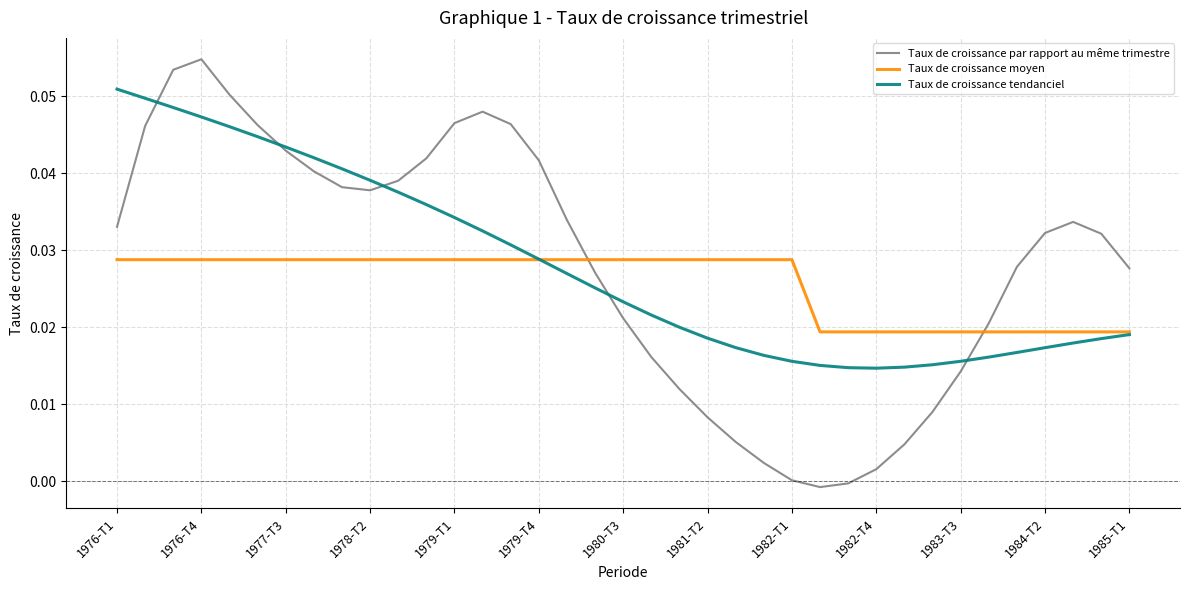

After their last crossing, which series has the higher values: Taux de croissance par rapport au même trimestre or Taux de croissance tendanciel?

Taux de croissance par rapport au même trimestre